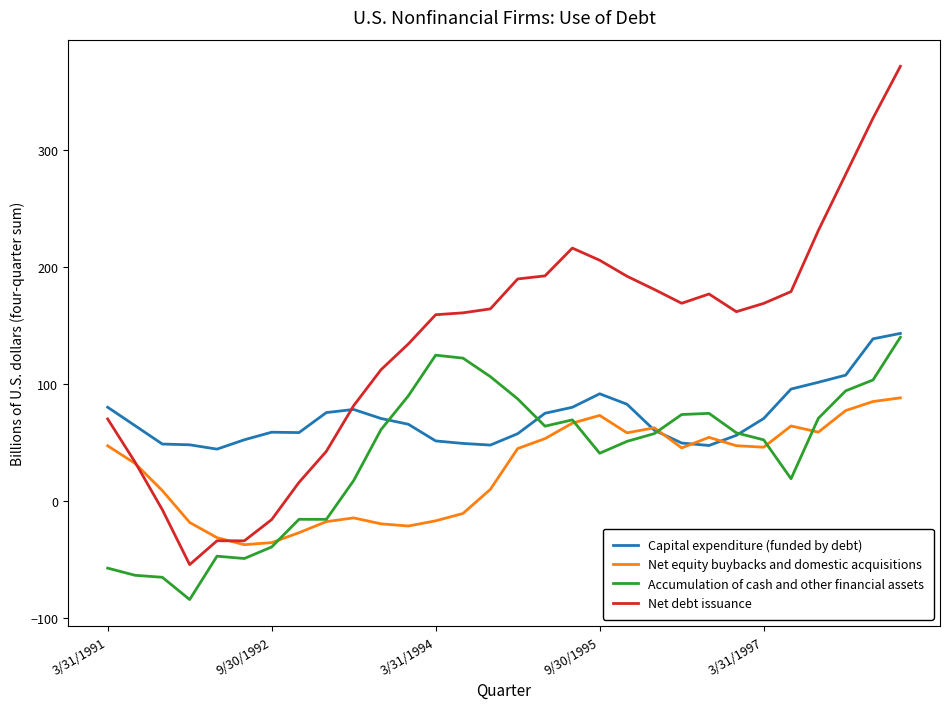

What is the average value of the Accumulation of cash and other financial assets series?

38.1